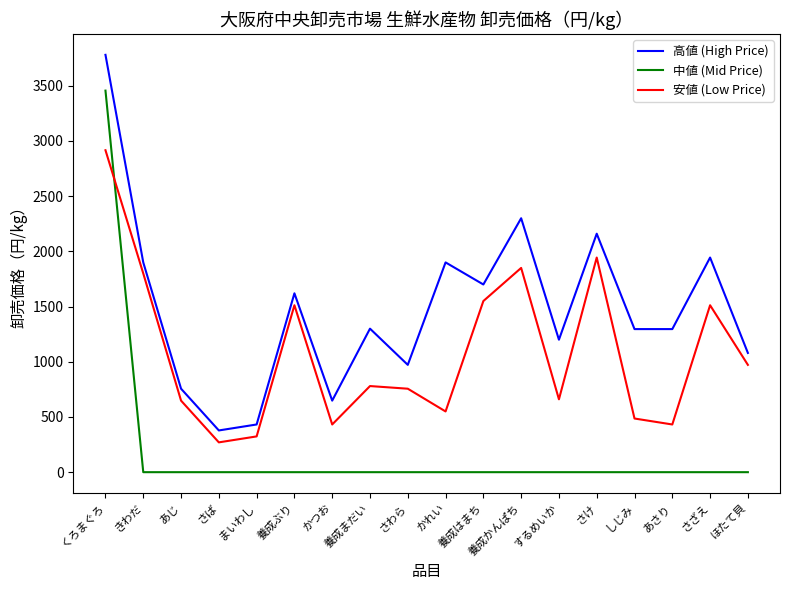

How many lines are shown in the chart?

3